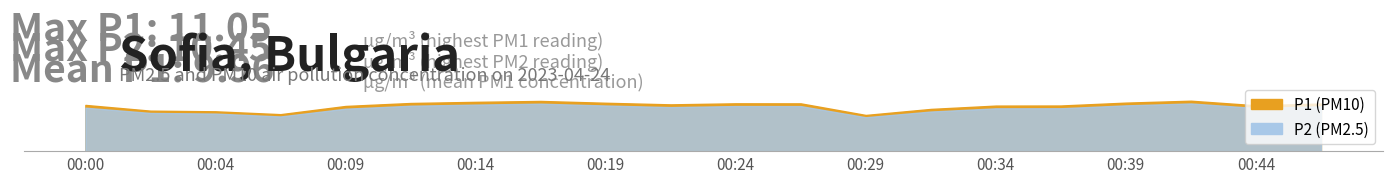

How many values in the P1 series exceed 10?

12